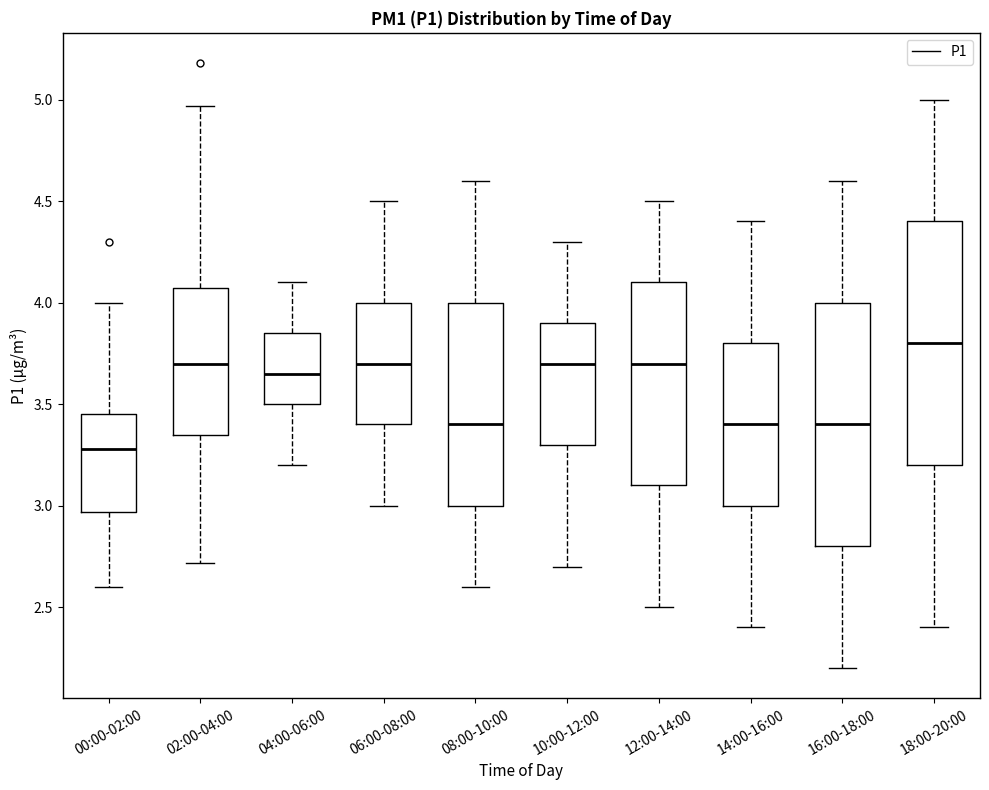

Reading left to right, read every box against the y-axis: the position of its median line, the range the box covers, and the ends of its whiskers. The values are not printed on the chart, so give them approximately, as read against the axis.

00:00-02:00: median 3.30, box 2.95 to 3.45, whiskers 2.60 to 4.00
02:00-04:00: median 3.70, box 3.35 to 4.05, whiskers 2.70 to 4.95
04:00-06:00: median 3.65, box 3.50 to 3.85, whiskers 3.20 to 4.10
06:00-08:00: median 3.70, box 3.40 to 4.00, whiskers 3.00 to 4.50
08:00-10:00: median 3.40, box 3.00 to 4.00, whiskers 2.60 to 4.60
10:00-12:00: median 3.70, box 3.30 to 3.90, whiskers 2.70 to 4.30
12:00-14:00: median 3.70, box 3.10 to 4.10, whiskers 2.50 to 4.50
14:00-16:00: median 3.40, box 3.00 to 3.80, whiskers 2.40 to 4.40
16:00-18:00: median 3.40, box 2.80 to 4.00, whiskers 2.20 to 4.60
18:00-20:00: median 3.80, box 3.20 to 4.40, whiskers 2.40 to 5.00